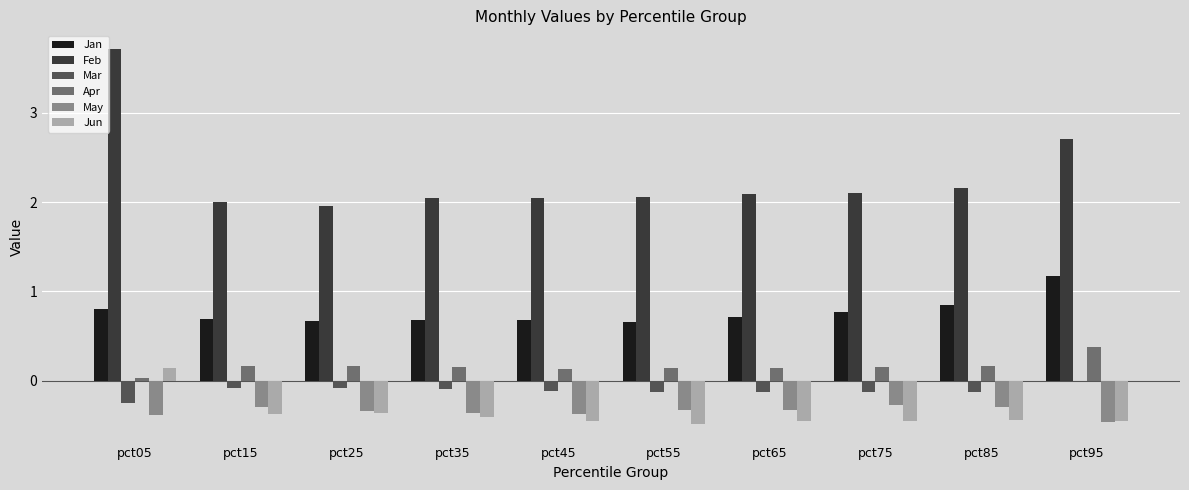

Which series has the largest total across all categories?

Feb